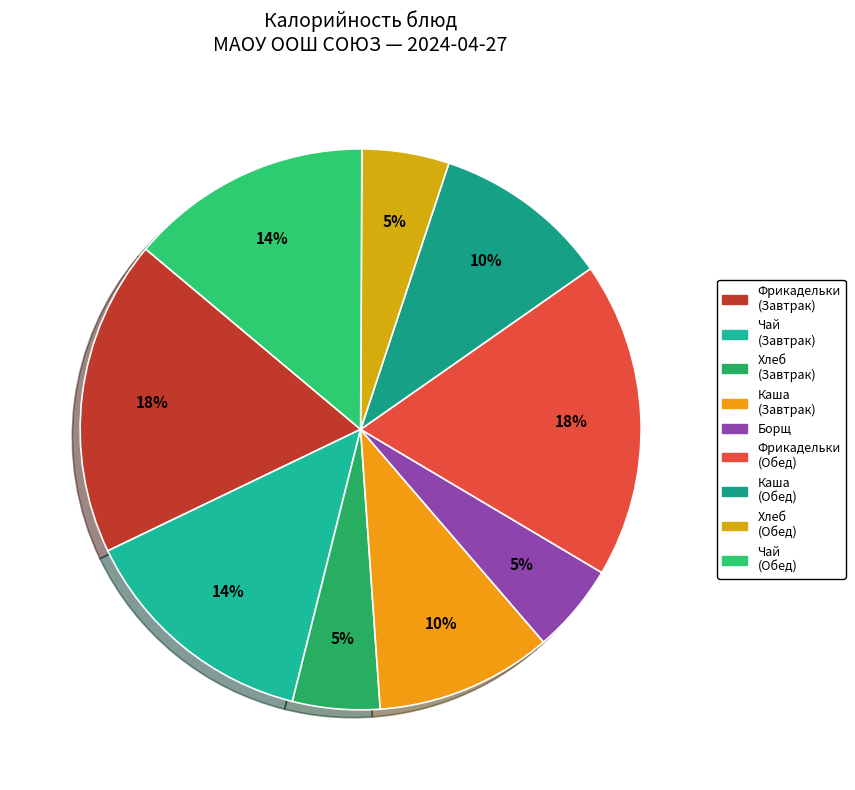

To the nearest percent, what is the average slice percentage?

11%